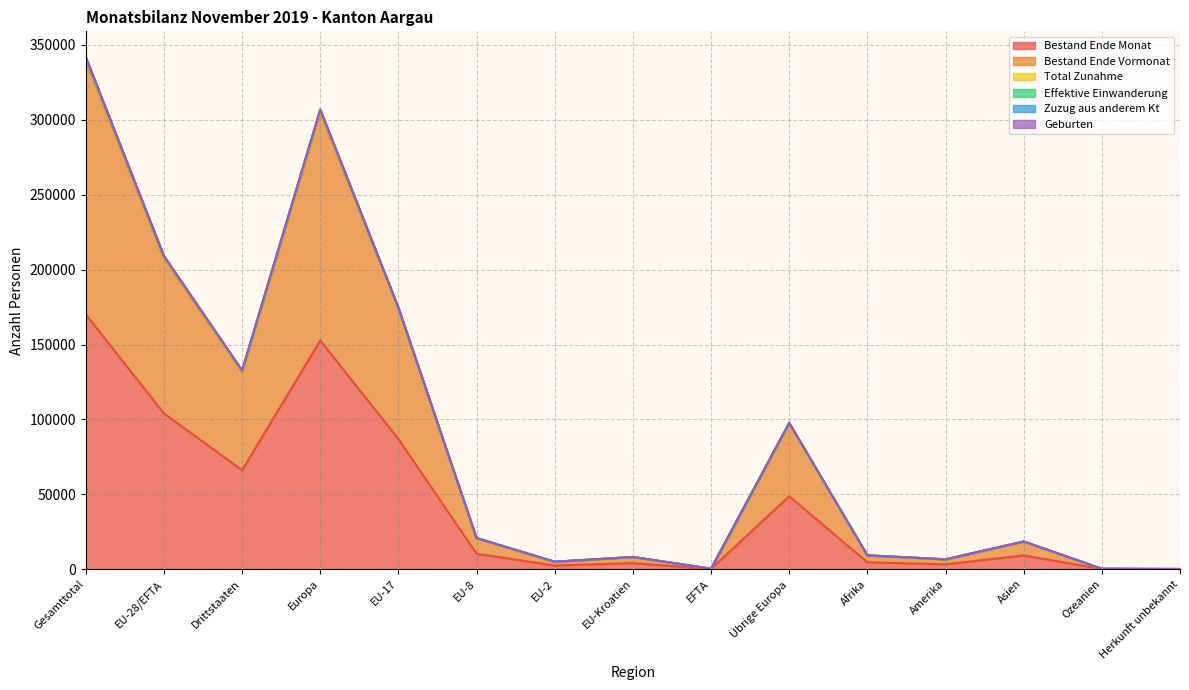

What is the value of the Bestand Ende Vormonat point at the 9th from the left?

375